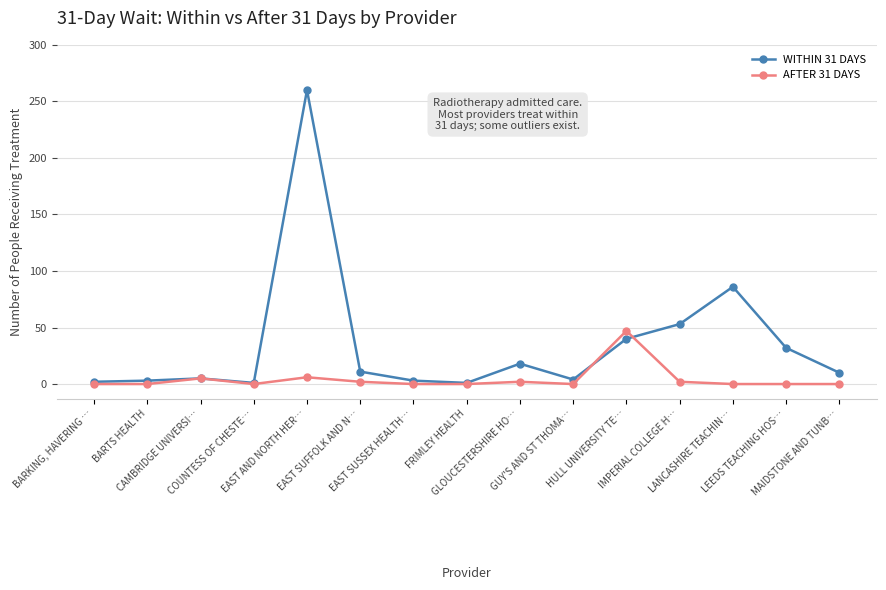

Rank the series by their average value, from lowest to highest.

AFTER 31 DAYS, WITHIN 31 DAYS